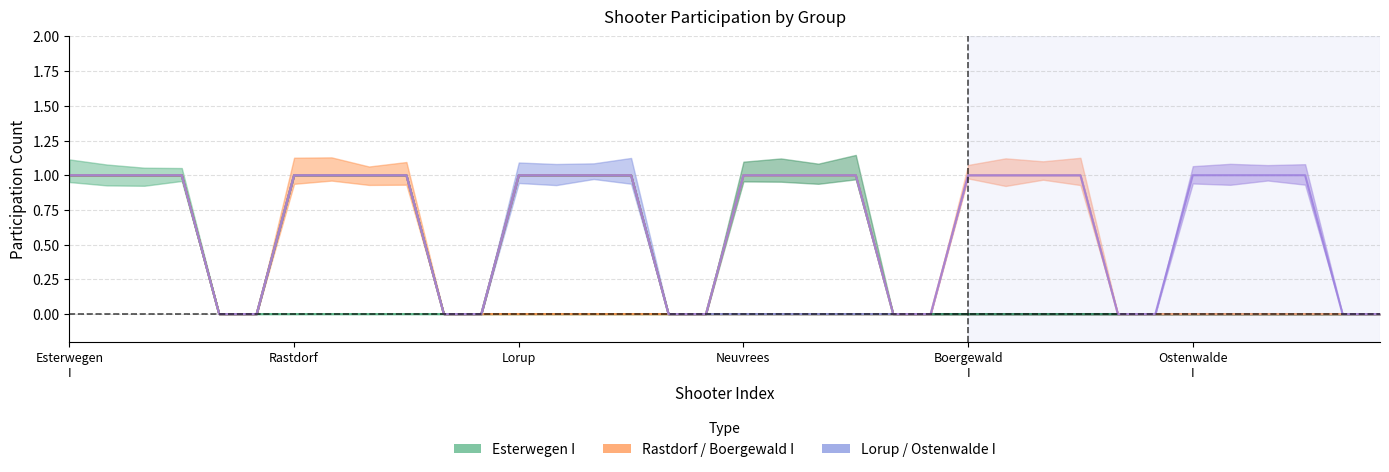

Reading right to left, extract all data points from this chart.

Esterwegen I: 36=0	35=0	34=0	33=0	32=0	31=0	30=0	29=0	28=0	27=0	26=0	25=0	24=0	23=0	22=0	21=0	20=0	19=0	18=0	17=0	16=0	15=0	14=0	13=0	12=0	11=0	10=0	9=0	8=0	7=0	6=0	5=0	4=1	3=1	2=1	1=1
Rastdorf: 36=0	35=0	34=0	33=0	32=0	31=0	30=0	29=0	28=0	27=0	26=0	25=0	24=0	23=0	22=0	21=0	20=0	19=0	18=0	17=0	16=0	15=0	14=0	13=0	12=0	11=0	10=1	9=1	8=1	7=1	6=0	5=0	4=0	3=0	2=0	1=0
Lorup: 36=0	35=0	34=0	33=0	32=0	31=0	30=0	29=0	28=0	27=0	26=0	25=0	24=0	23=0	22=0	21=0	20=0	19=0	18=0	17=0	16=1	15=1	14=1	13=1	12=0	11=0	10=0	9=0	8=0	7=0	6=0	5=0	4=0	3=0	2=0	1=0
Neuvrees: 36=0	35=0	34=0	33=0	32=0	31=0	30=0	29=0	28=0	27=0	26=0	25=0	24=0	23=0	22=1	21=1	20=1	19=1	18=0	17=0	16=0	15=0	14=0	13=0	12=0	11=0	10=0	9=0	8=0	7=0	6=0	5=0	4=0	3=0	2=0	1=0
Boergewald I: 36=0	35=0	34=0	33=0	32=0	31=0	30=0	29=0	28=1	27=1	26=1	25=1	24=0	23=0	22=0	21=0	20=0	19=0	18=0	17=0	16=0	15=0	14=0	13=0	12=0	11=0	10=0	9=0	8=0	7=0	6=0	5=0	4=0	3=0	2=0	1=0
Ostenwalde I: 36=0	35=0	34=1	33=1	32=1	31=1	30=0	29=0	28=0	27=0	26=0	25=0	24=0	23=0	22=0	21=0	20=0	19=0	18=0	17=0	16=0	15=0	14=0	13=0	12=0	11=0	10=0	9=0	8=0	7=0	6=0	5=0	4=0	3=0	2=0	1=0